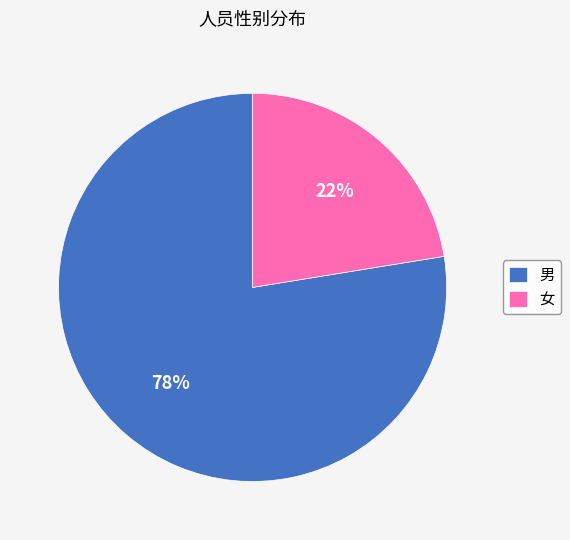

True or false: 女 accounts for 29% of the total.

False